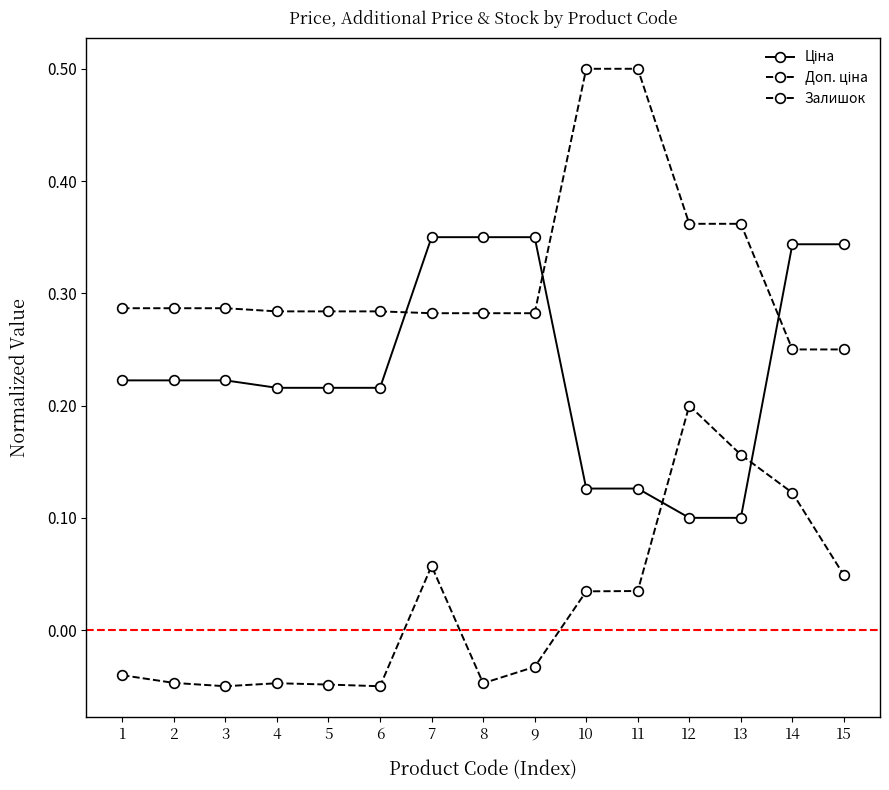

Reading left to right, what are all the values shown in this chart?

Ціна: 0.2	0.2	0.2	0.2	0.2	0.2	0.3	0.3	0.3	0.1	0.1	0.1	0.1	0.3	0.3
Доп. ціна: 0.3	0.3	0.3	0.3	0.3	0.3	0.3	0.3	0.3	0.5	0.5	0.4	0.4	0.2	0.2
Залишок: -0.0	-0.0	-0.1	-0.0	-0.0	-0.1	0.1	-0.0	-0.0	0.0	0.0	0.2	0.2	0.1	0.0